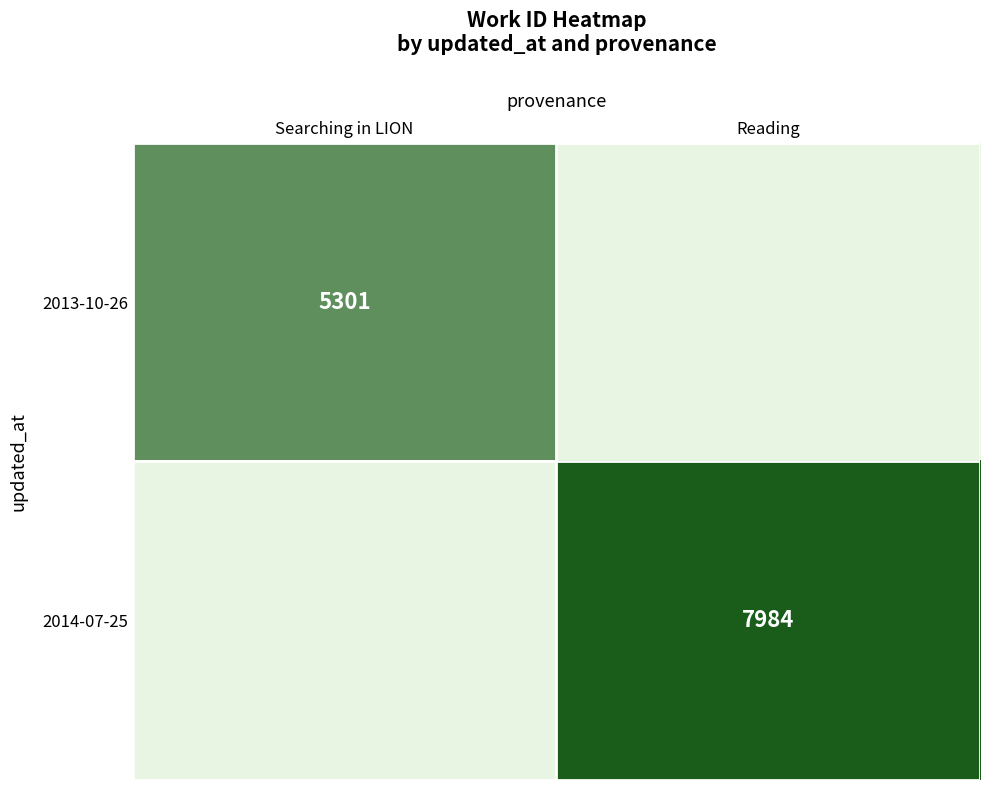

The value of 2013-10-26 at Searching in LION is 3634. True or false?

False